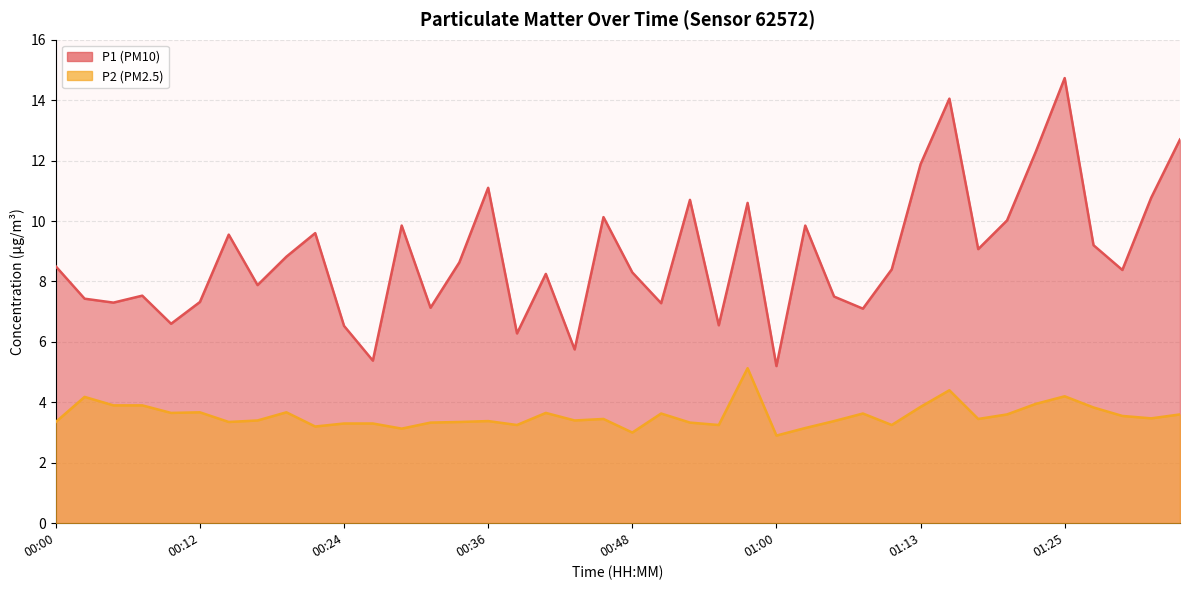

At which category does P1 reach its first local valley?

00:04